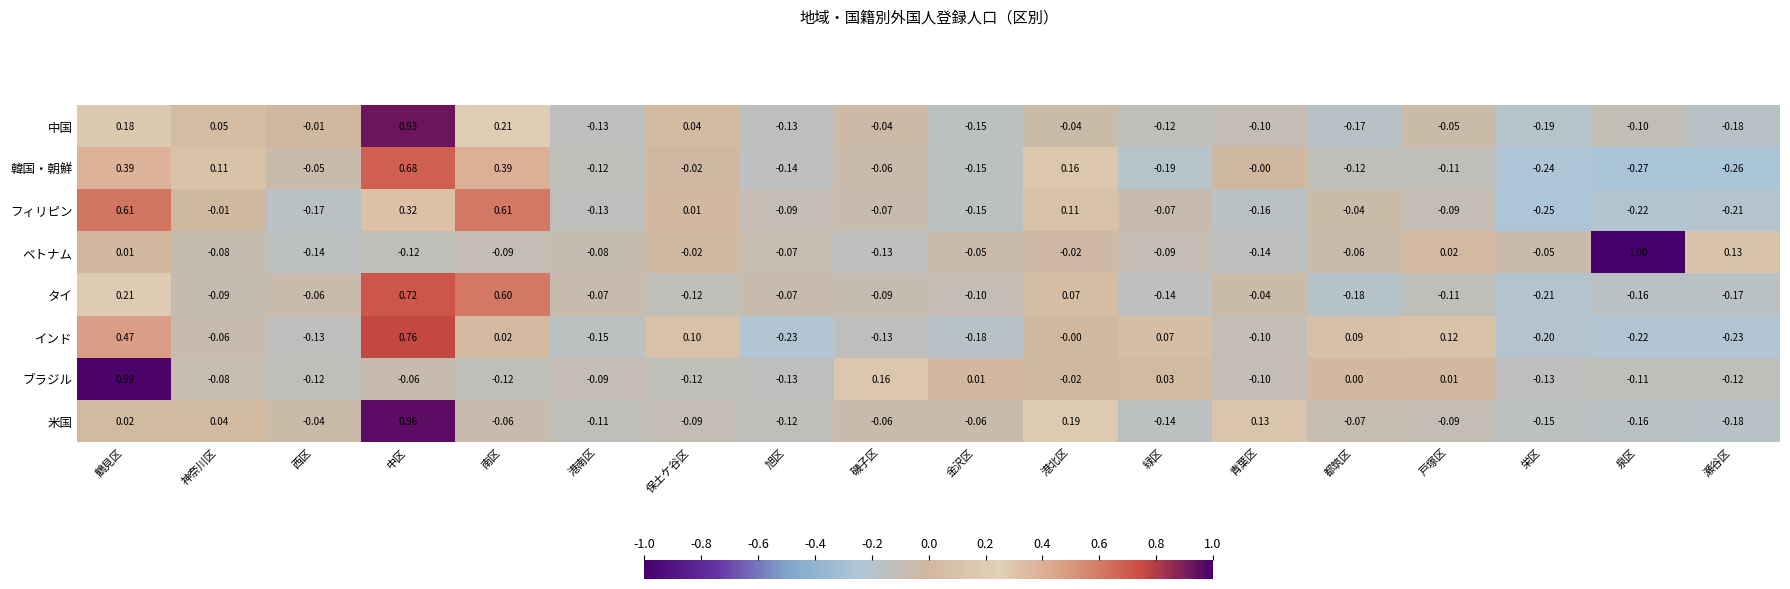

Between 鶴見区 and 西区, which series saw the biggest shift?

ブラジル